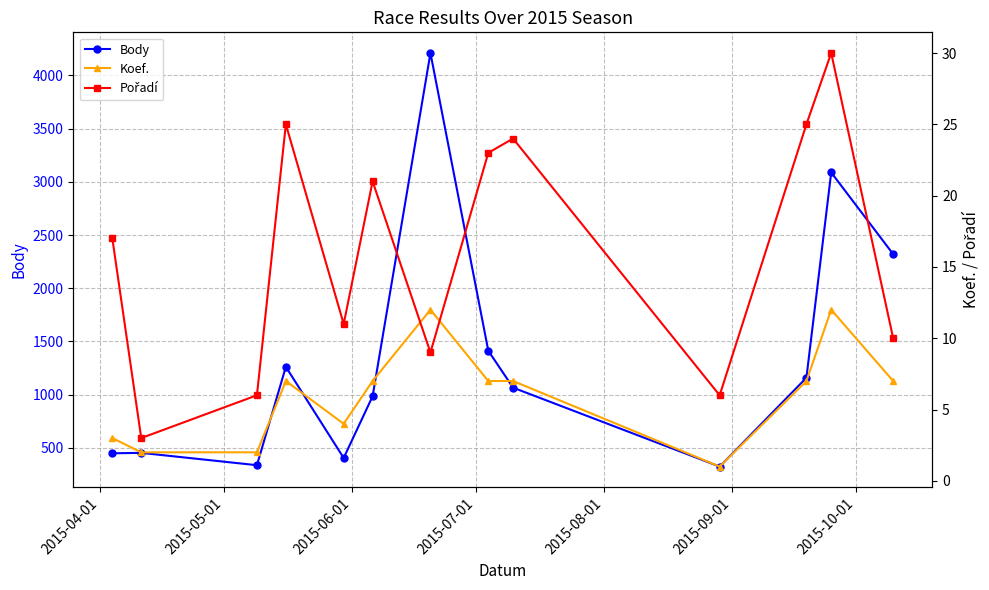

Does the chart have visible grid lines?

Yes